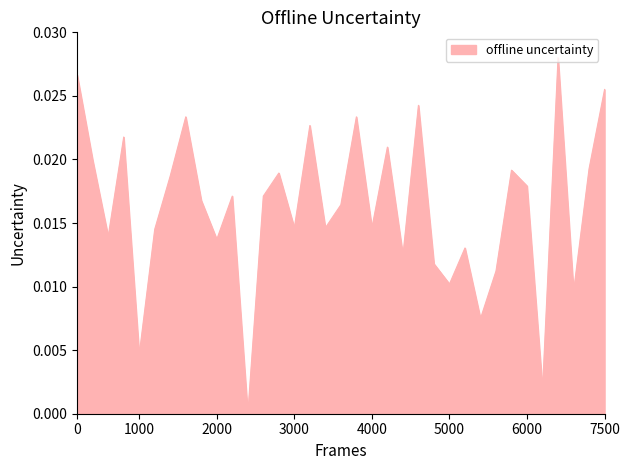

How many lines are shown in the chart?

1